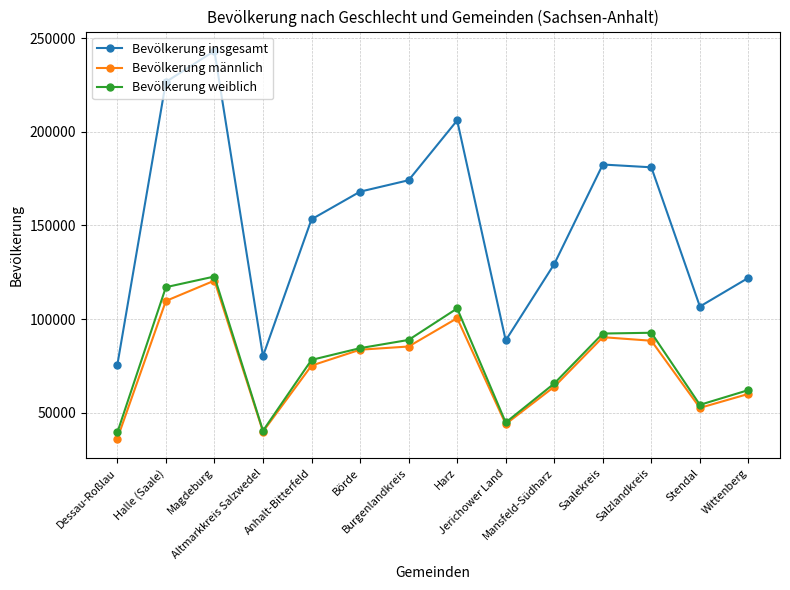

Which series has the largest total across all categories?

Bevölkerung insgesamt